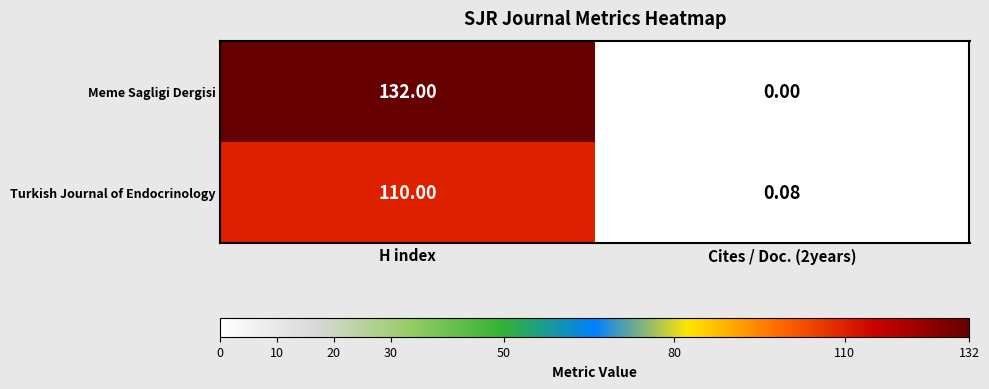

List the series in order of their overall mean, lowest first.

Turkish Journal of Endocrinology, Meme Sagligi Dergisi